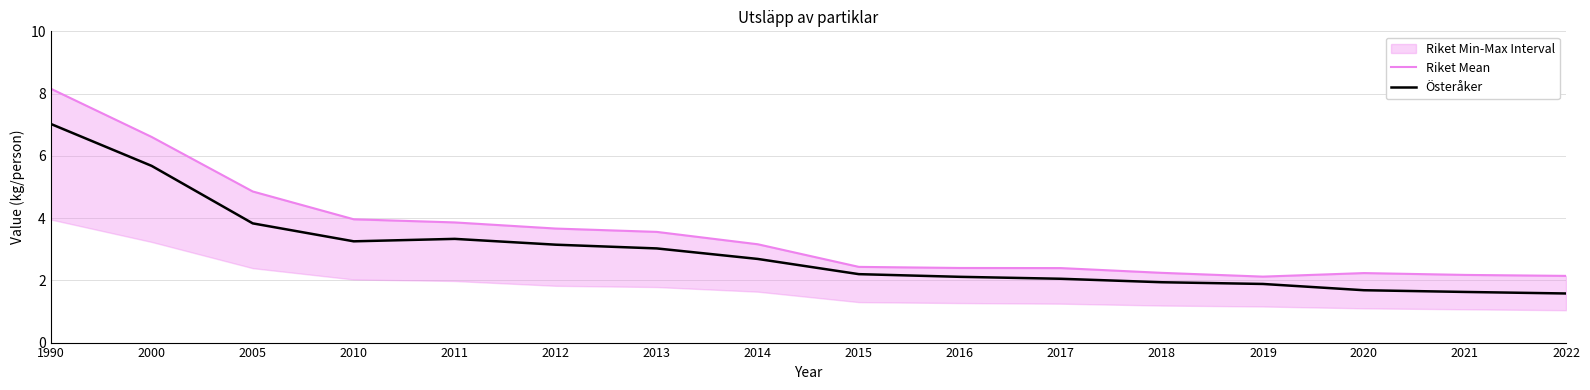

Does the chart have visible grid lines?

Yes